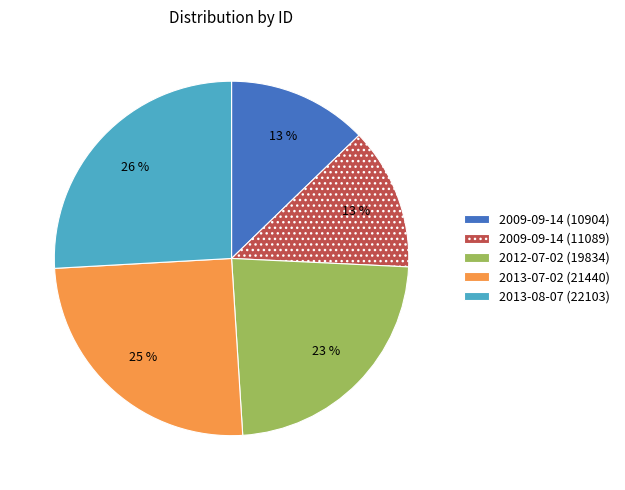

True or false: 2013-08-07 (22103) accounts for 13% of the total.

False